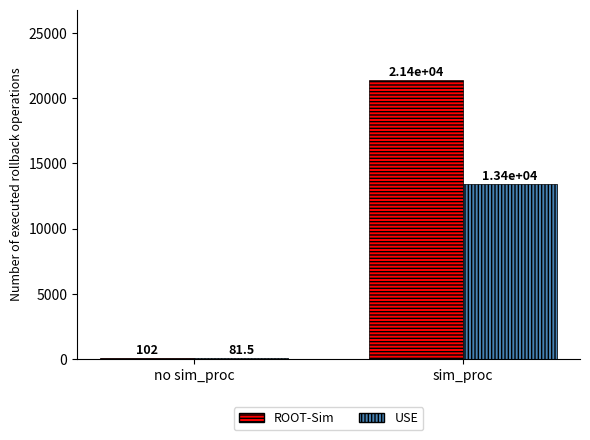

What are all the series names shown in the legend?

ROOT-Sim, USE